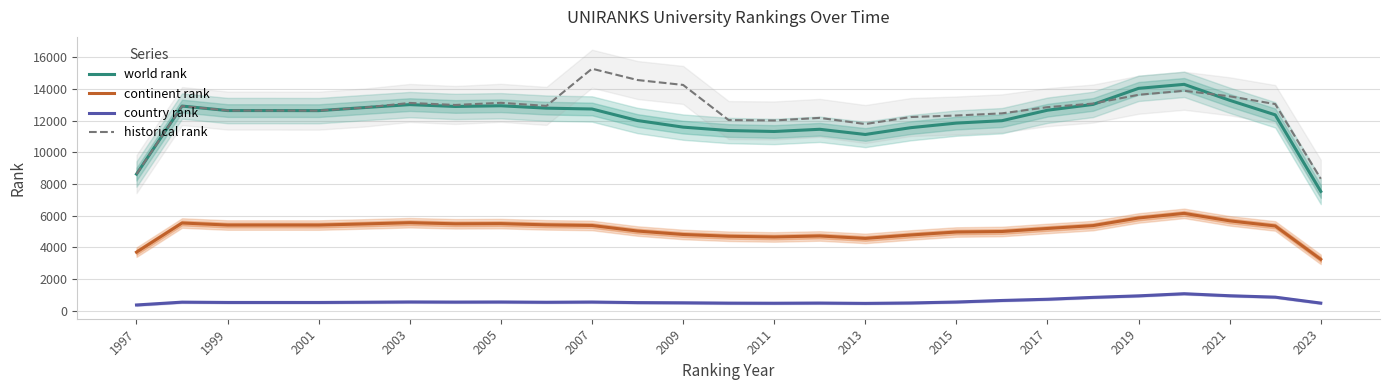

True or false: country rank has a value of 496.3 at 2009.

True